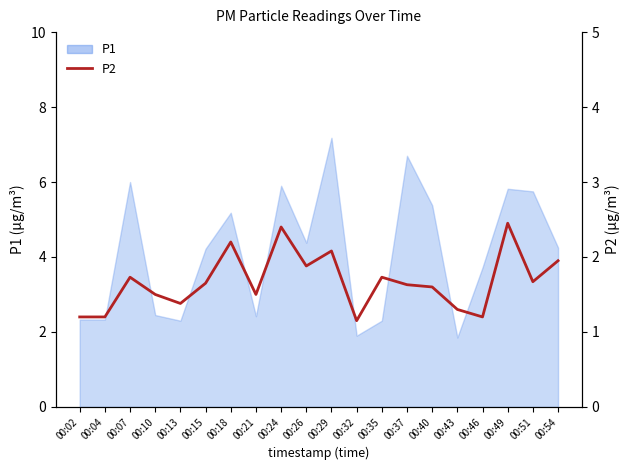

True or false: the data shows 2.6 at 00:37.

False